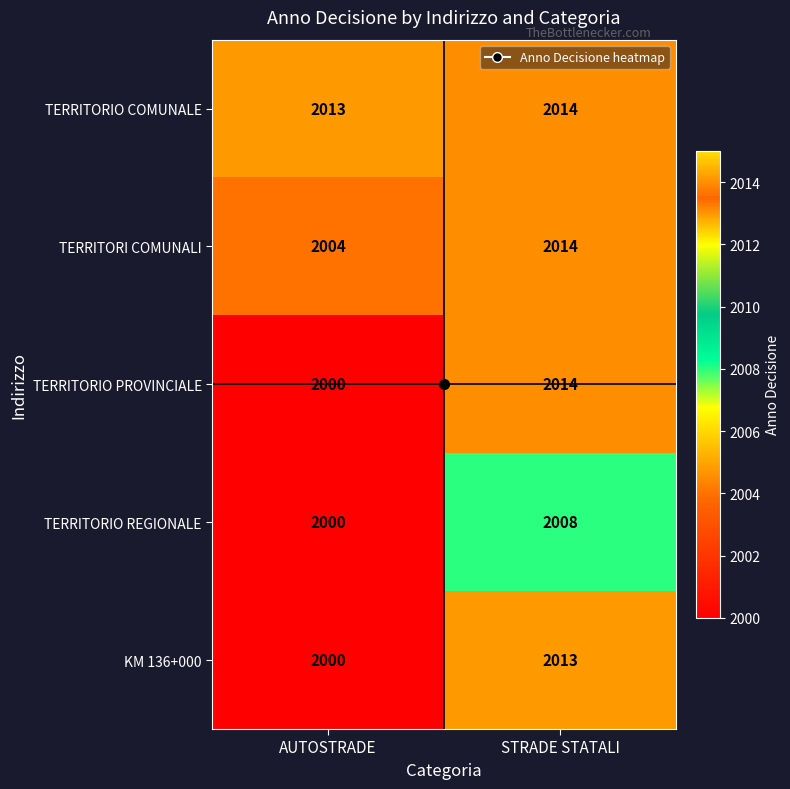

At which category is the sum across all series the highest?

STRADE STATALI